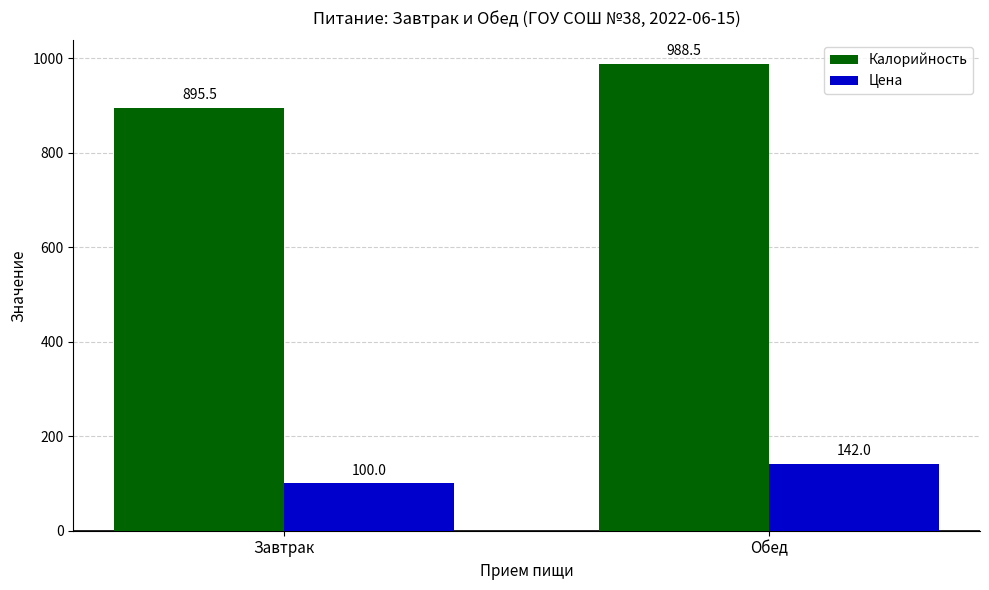

What is the smallest value displayed?

100.0